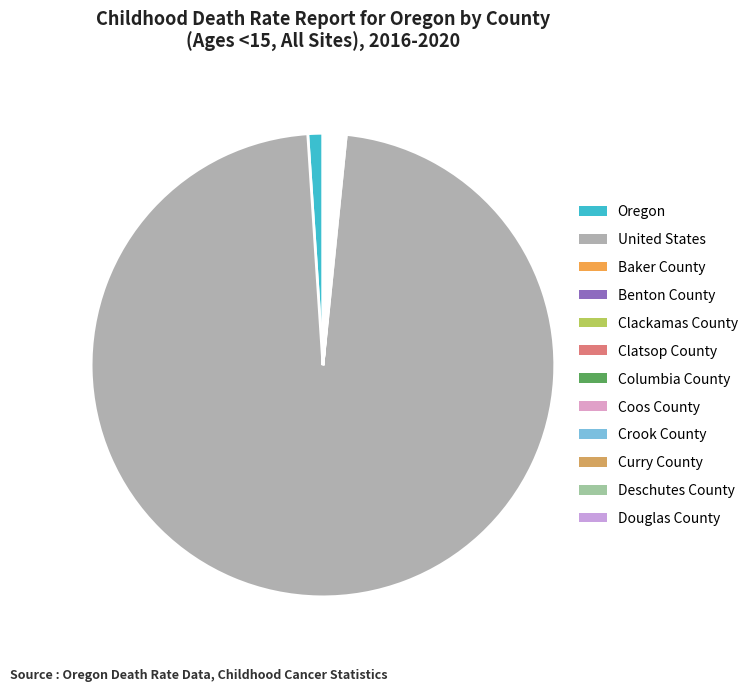

Between Baker County and Douglas County, which is larger?

Baker County